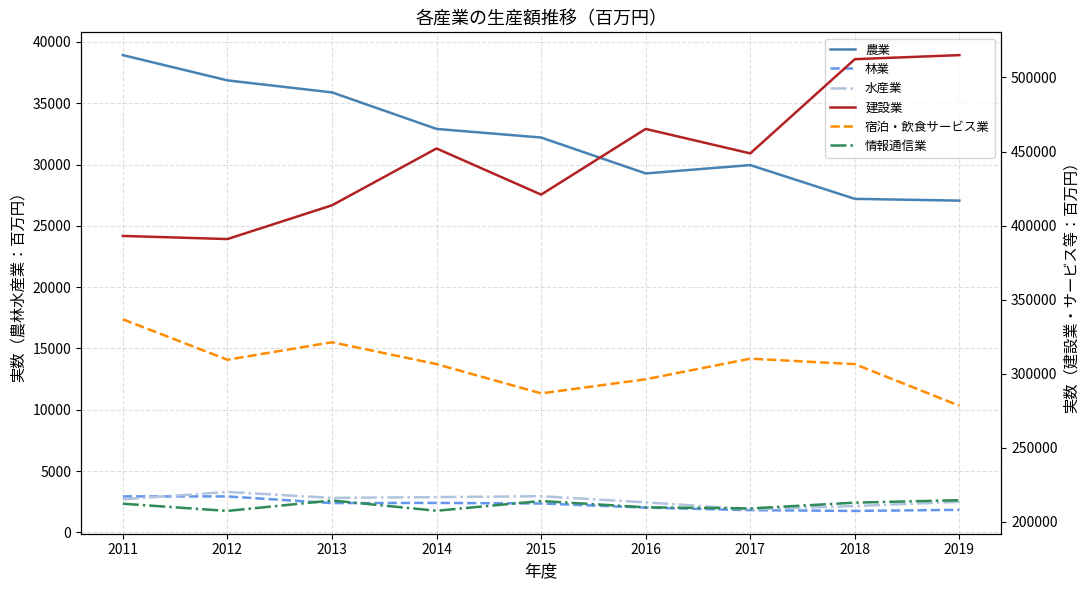

Where is the first local maximum for 宿泊・飲食サービス業?

2013